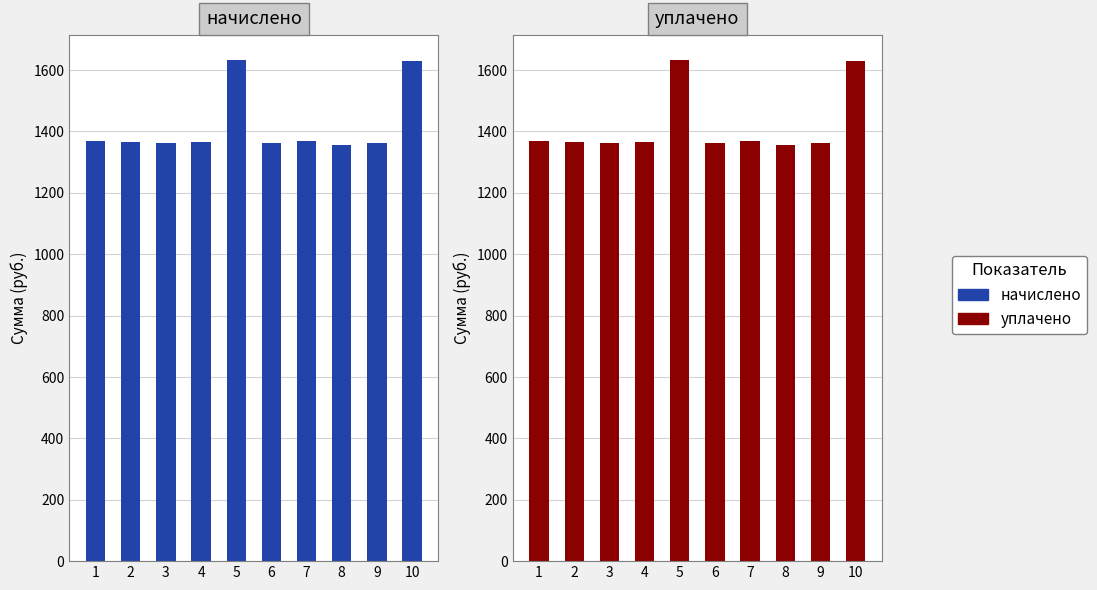

Rank the series by their maximum value, from lowest to highest.

начислено, уплачено